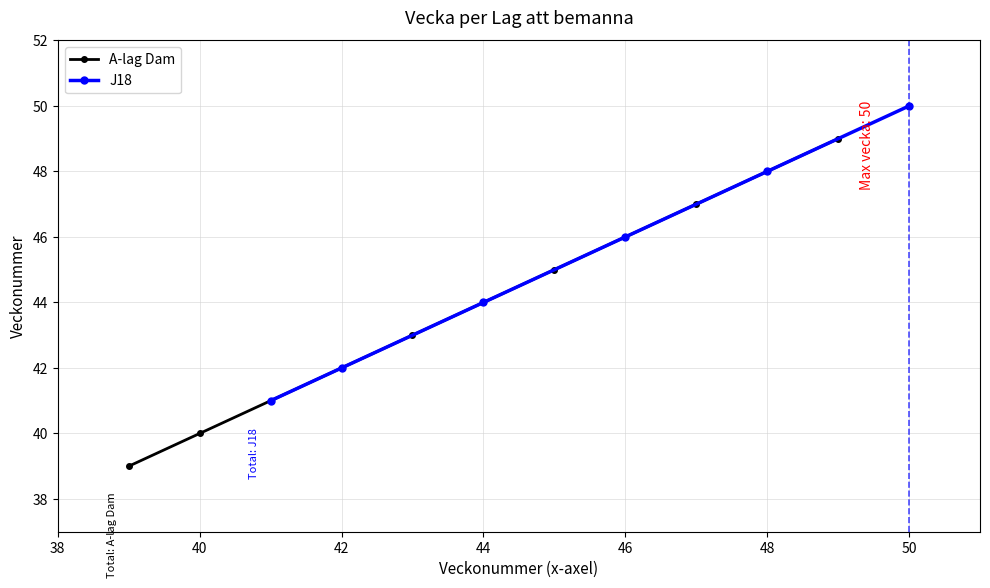

True or false: A-lag Dam and J18 intersect in this chart.

False